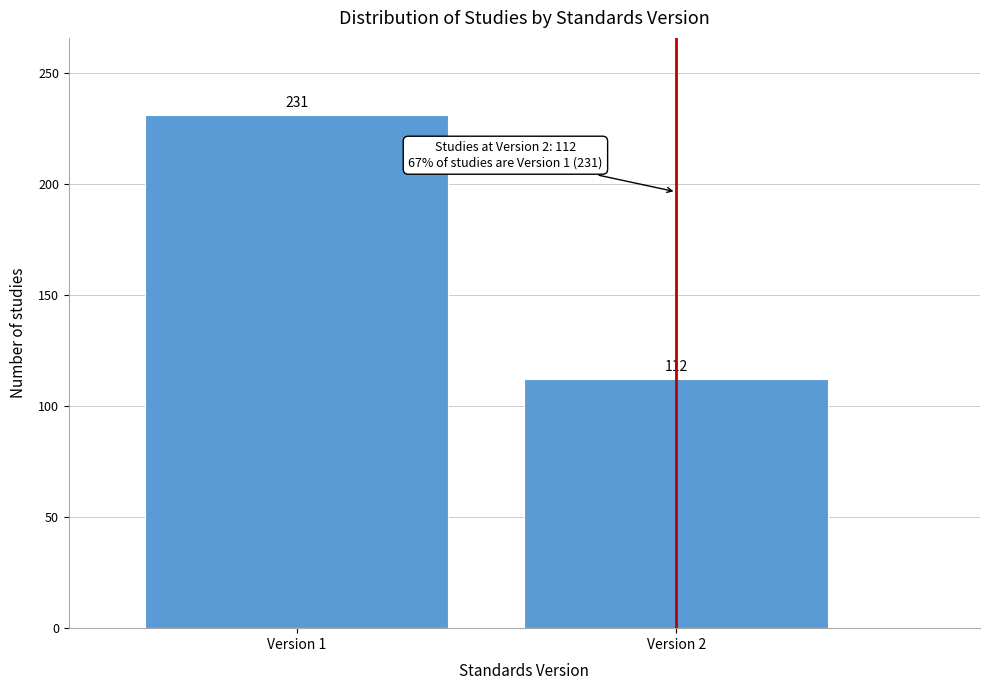

Reading left to right, extract all data points from this chart.

231	112